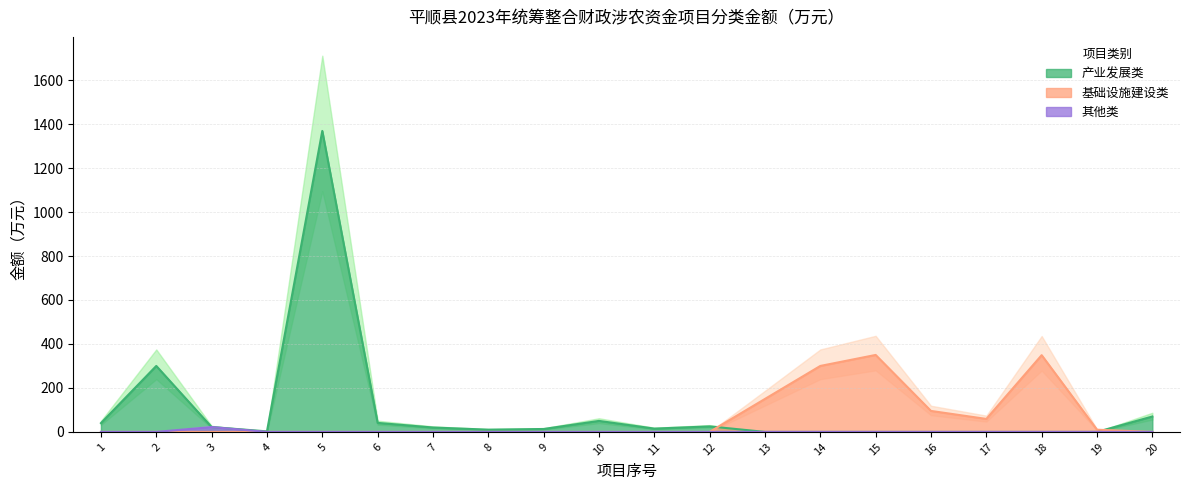

At which category does 产业发展类 reach its first local valley?

4